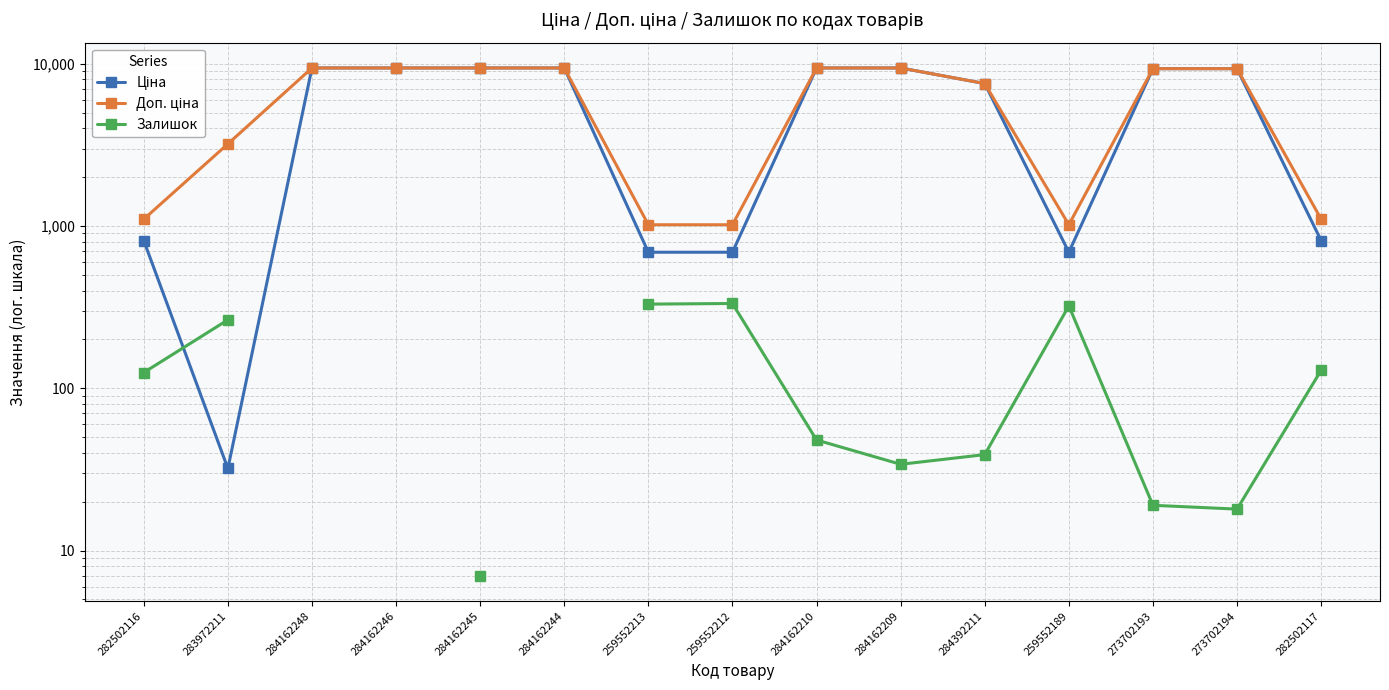

What is the label of the 1st point from the right?

282502117